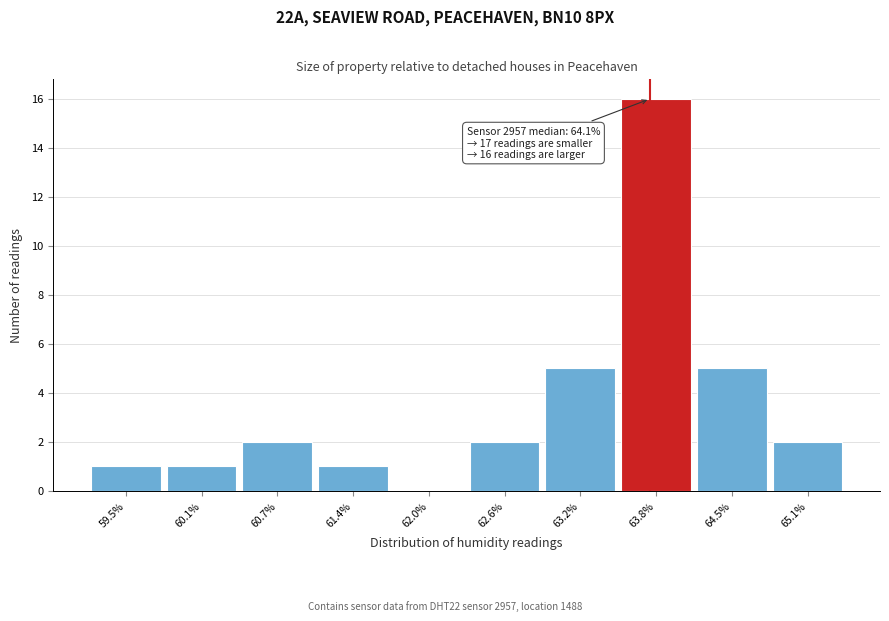

Reading left to right, what are all the values shown in this chart?

59.5%=1	60.1%=1	60.7%=2	61.4%=1	62.0%=0	62.6%=2	63.2%=5	63.8%=16	64.5%=5	65.1%=2